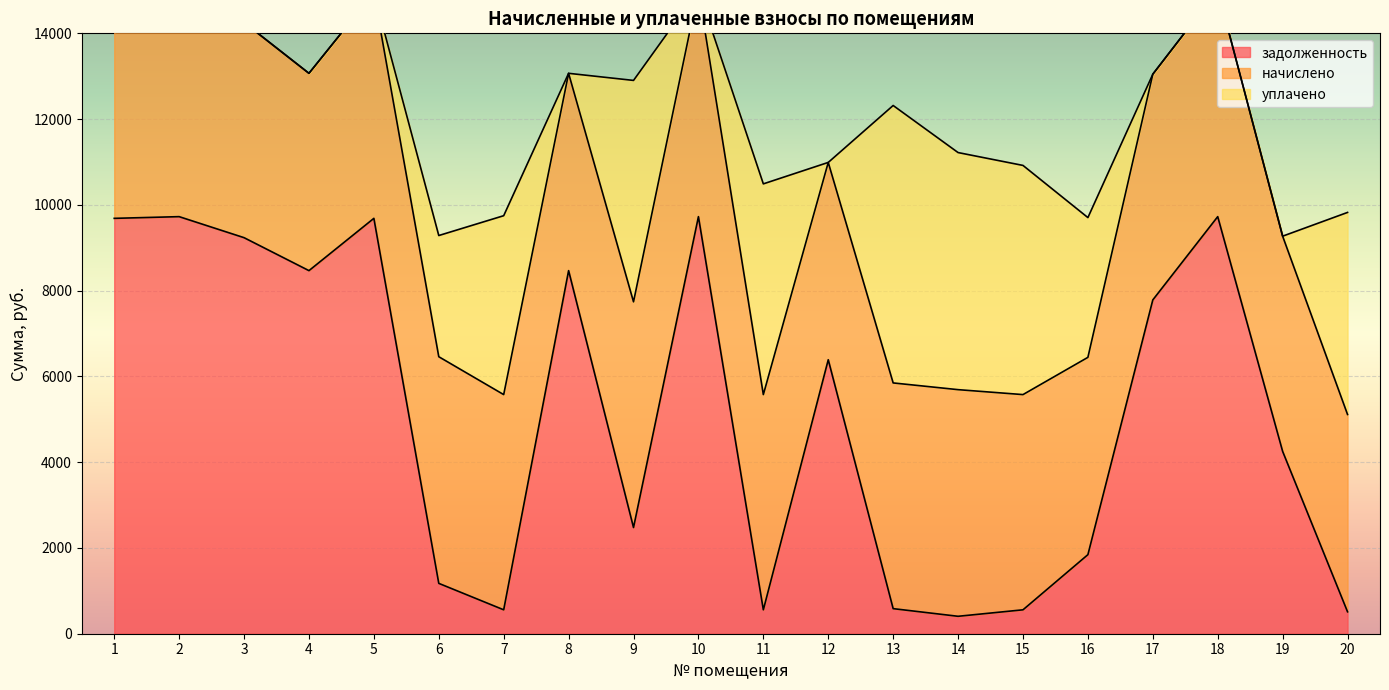

True or false: уплачено and задолженность intersect in this chart.

True